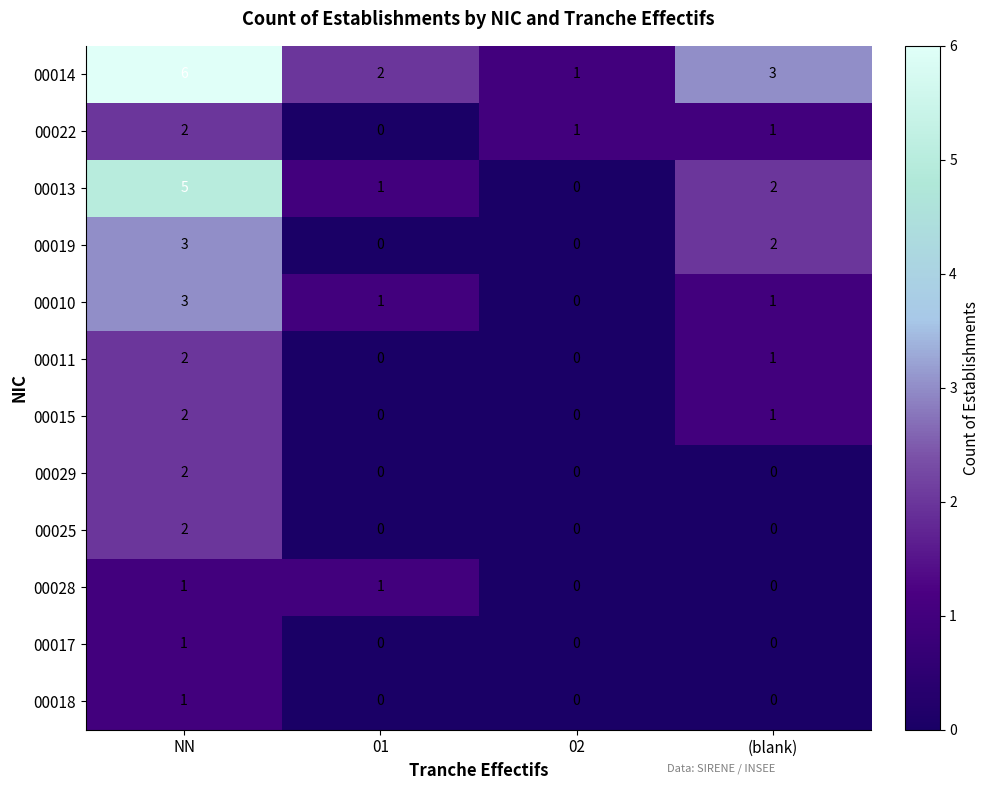

The value of 00022 at 02 is 0. True or false?

False